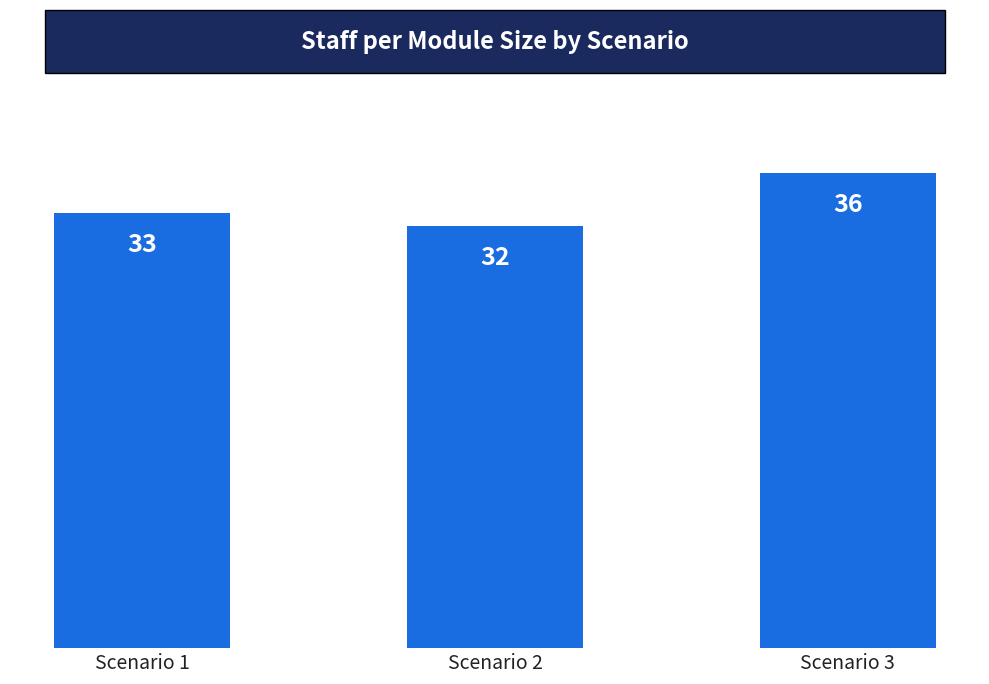

The chart shows a value of 32 at Scenario 2. True or false?

True